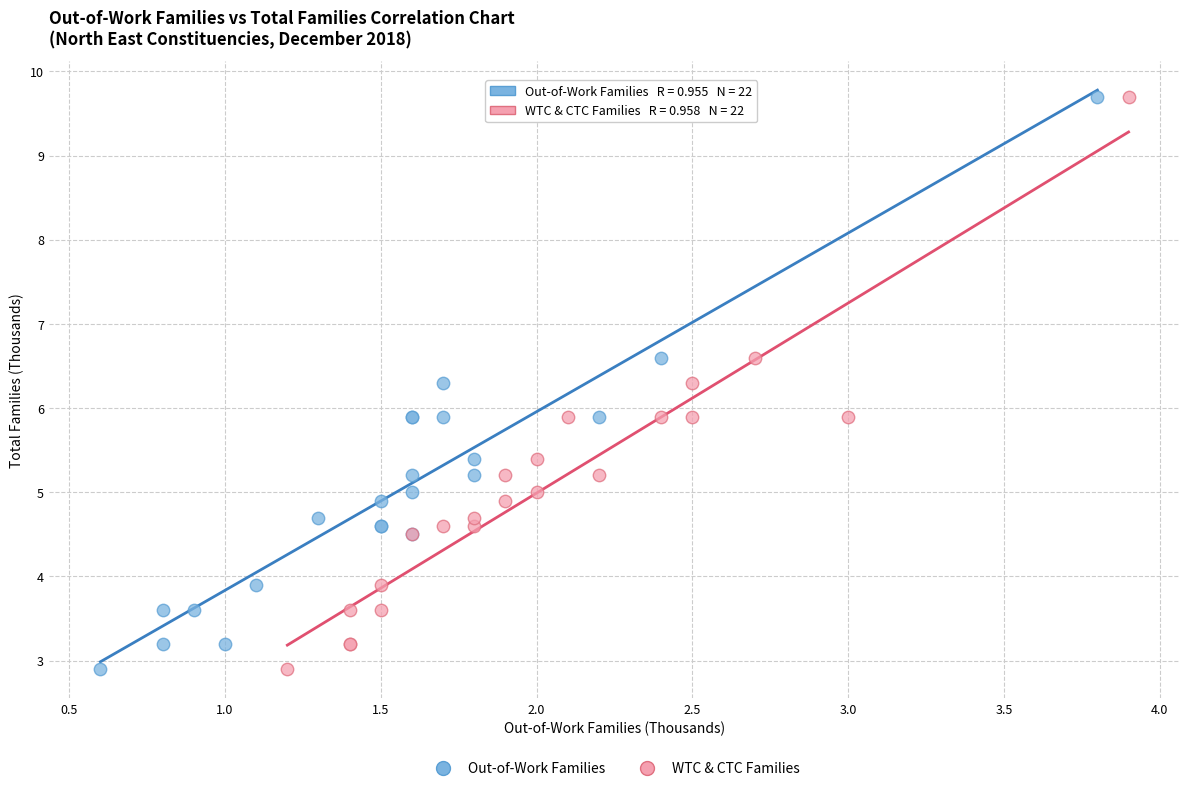

What are all the series names shown in the legend?

Out-of-Work Families, WTC & CTC Families